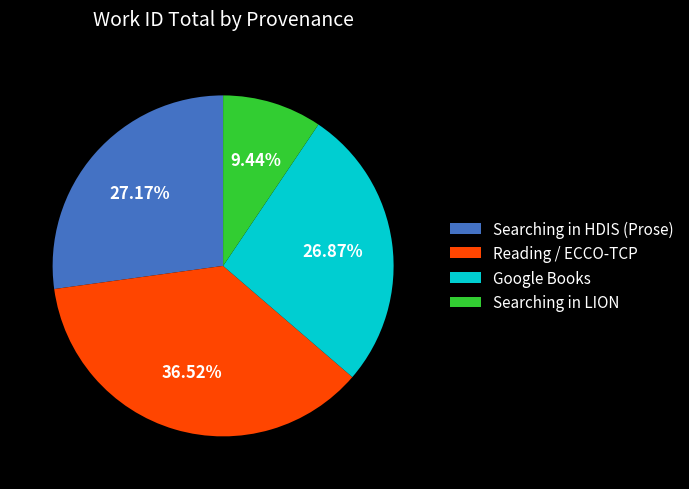

Do Reading / ECCO-TCP and Searching in LION together represent more than half of the pie?

No